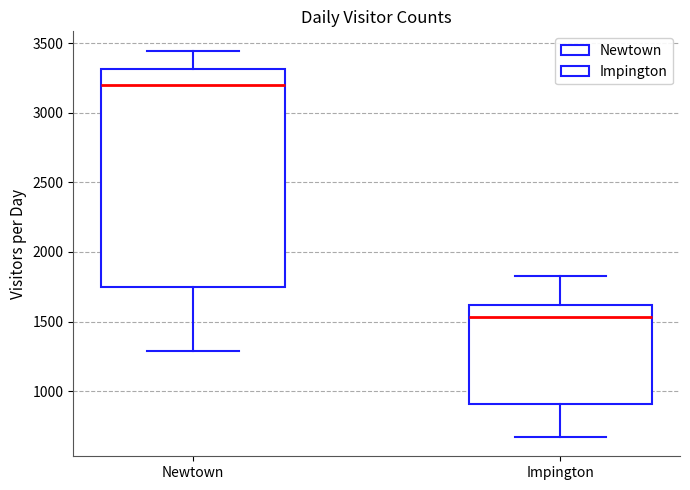

Reading left to right, read every box against the y-axis: the position of its median line, the range the box covers, and the ends of its whiskers. The values are not printed on the chart, so give them approximately, as read against the axis.

Newtown: median 3200, box 1750 to 3300, whiskers 1300 to 3450
Impington: median 1550, box 900 to 1600, whiskers 650 to 1850